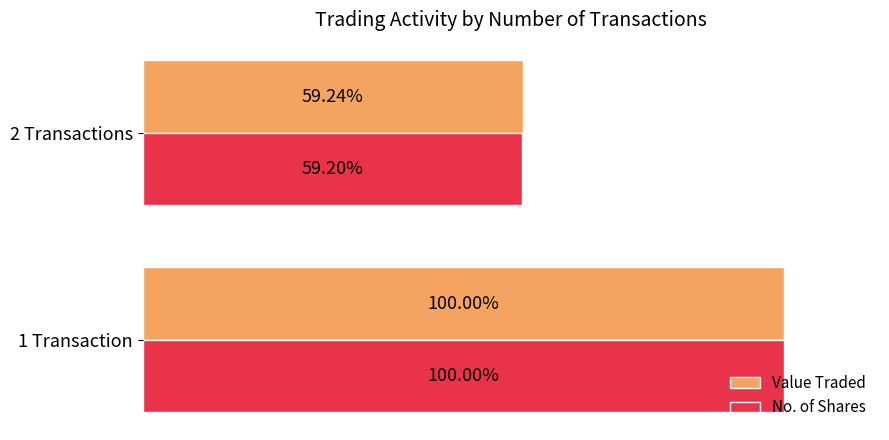

Rank the categories by No. of Shares value from lowest to highest.

2 Transactions, 1 Transaction